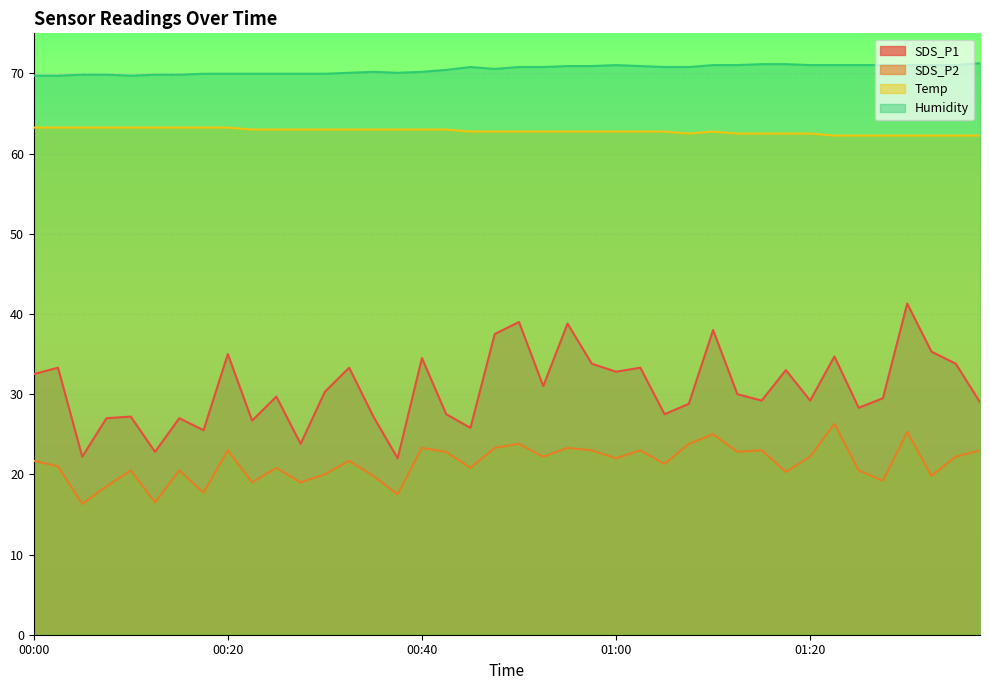

Reading left to right, transcribe all the data shown in this chart.

SDS_P1: 32.5	33.3	22.2	27.0	27.2	22.8	27.0	25.5	35.0	26.7	29.7	23.8	30.3	33.3	27.2	22.0	34.5	27.5	25.8	37.5	39.0	31.0	38.8	33.8	32.8	33.3	27.5	28.8	38.0	30.0	29.2	33.0	29.2	34.7	28.3	29.5	41.3	35.3	33.8	29.0
SDS_P2: 21.7	21.0	16.3	18.5	20.5	16.5	20.5	17.7	23.0	19.0	20.8	19.0	20.0	21.7	19.8	17.5	23.3	22.8	20.8	23.3	23.8	22.2	23.3	23.0	22.0	23.0	21.3	23.8	25.0	22.8	23.0	20.3	22.2	26.3	20.5	19.2	25.3	19.8	22.2	23.0
Temp: 63.2	63.2	63.2	63.2	63.2	63.2	63.2	63.2	63.2	63.0	63.0	63.0	63.0	63.0	63.0	63.0	63.0	63.0	62.8	62.8	62.8	62.8	62.8	62.8	62.8	62.8	62.8	62.5	62.8	62.5	62.5	62.5	62.5	62.2	62.2	62.2	62.2	62.2	62.2	62.2
Humidity: 69.7	69.7	69.8	69.8	69.7	69.8	69.8	70.0	70.0	70.0	70.0	70.0	70.0	70.1	70.2	70.1	70.2	70.4	70.8	70.6	70.8	70.8	70.9	70.9	71.0	70.9	70.8	70.8	71.0	71.0	71.2	71.2	71.0	71.0	71.0	71.0	71.0	71.0	71.0	71.3